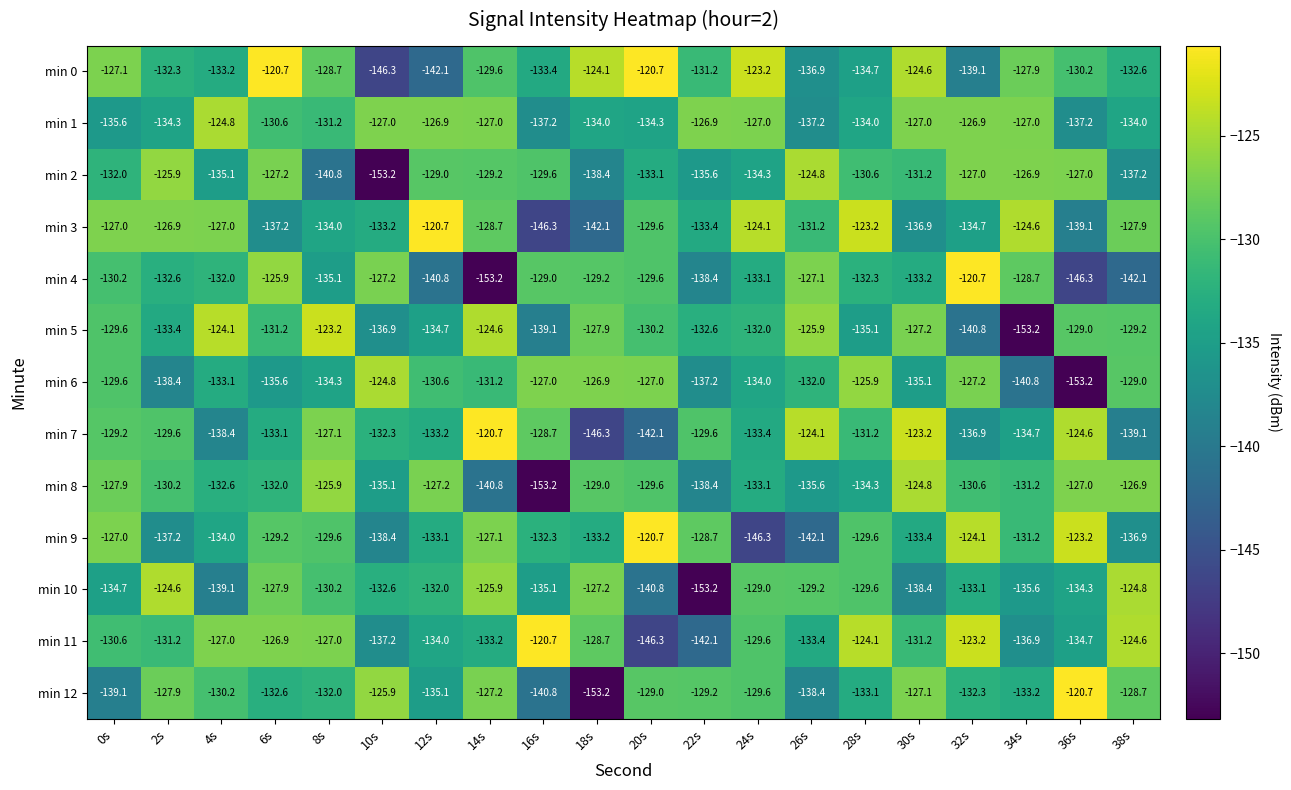

Which category has the lowest value in the min 3 series?

16s